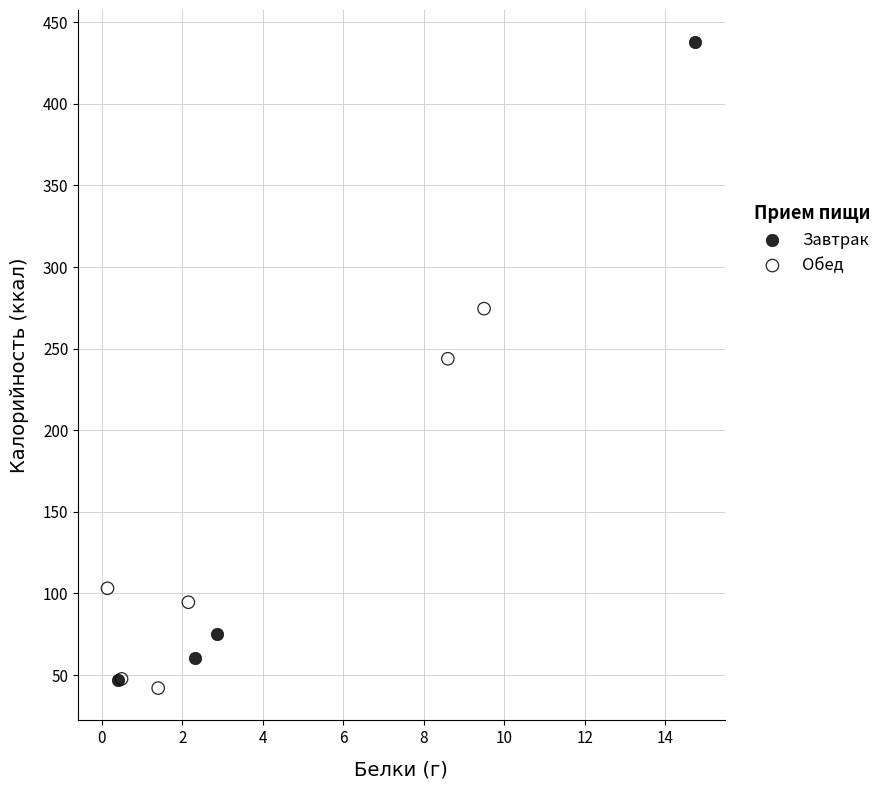

What are all the series names shown in the legend?

Завтрак, Обед